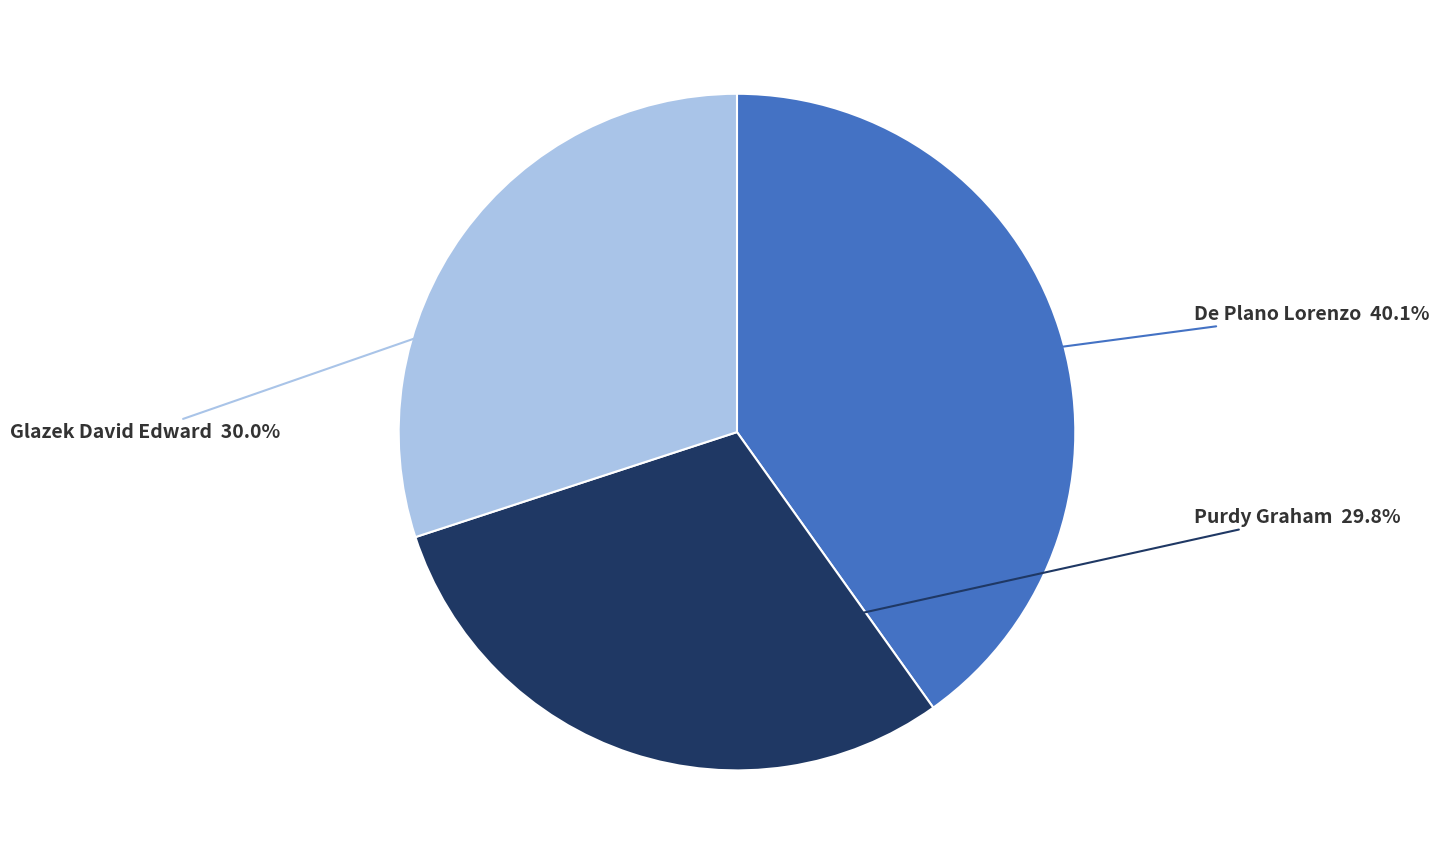

Does any single category account for the majority?

No